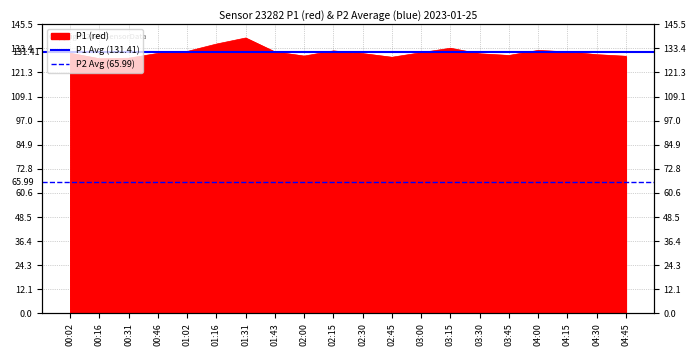

What is the sum of the P2 Avg (65.99) values at 00:02 and 00:16?

132.0